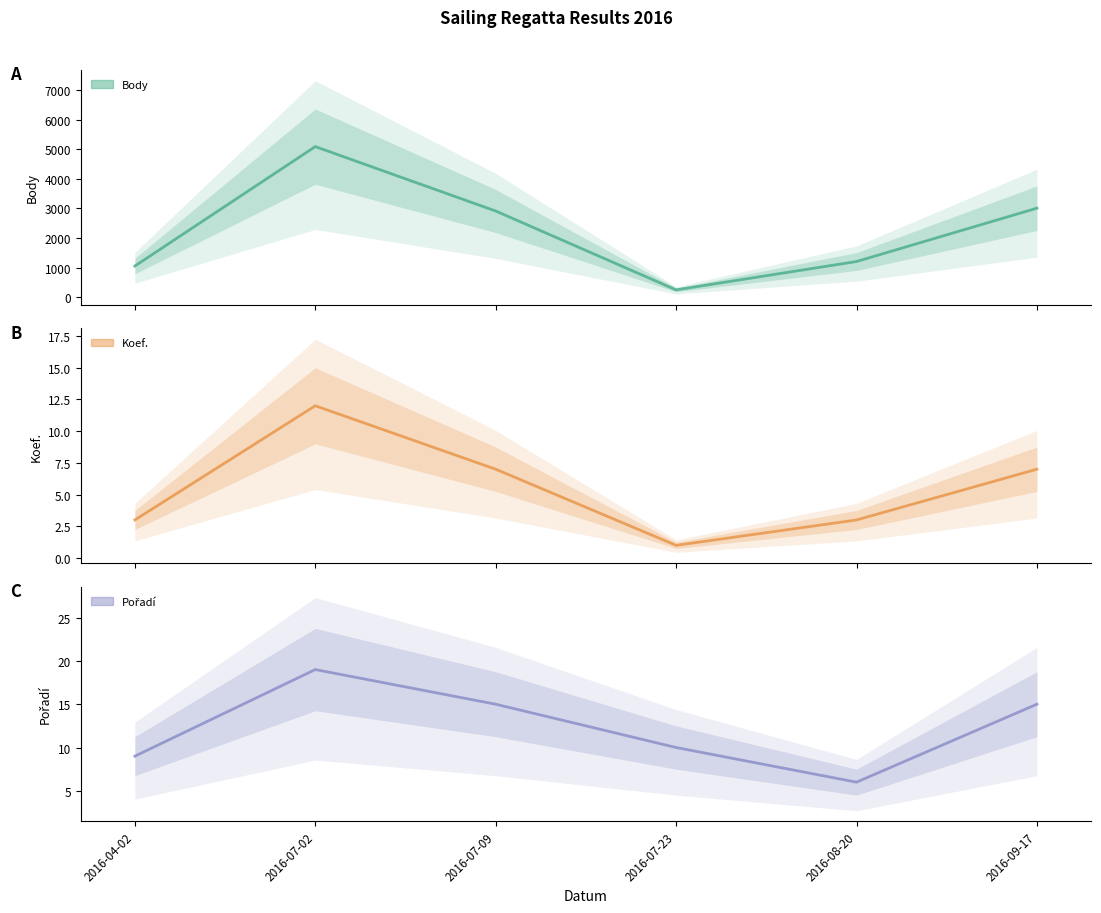

At which label does Pořadí (mean) first exceed 15?

2016-07-02